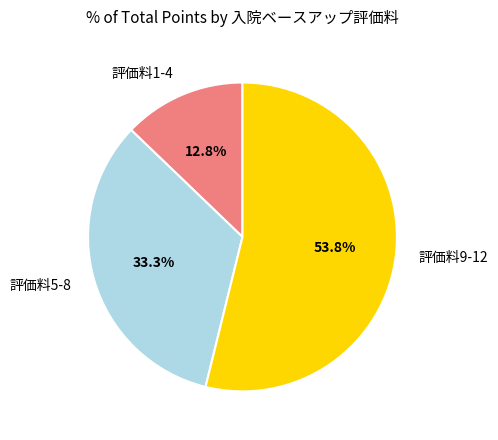

Rank the categories by value from lowest to highest.

評価料1-4, 評価料5-8, 評価料9-12